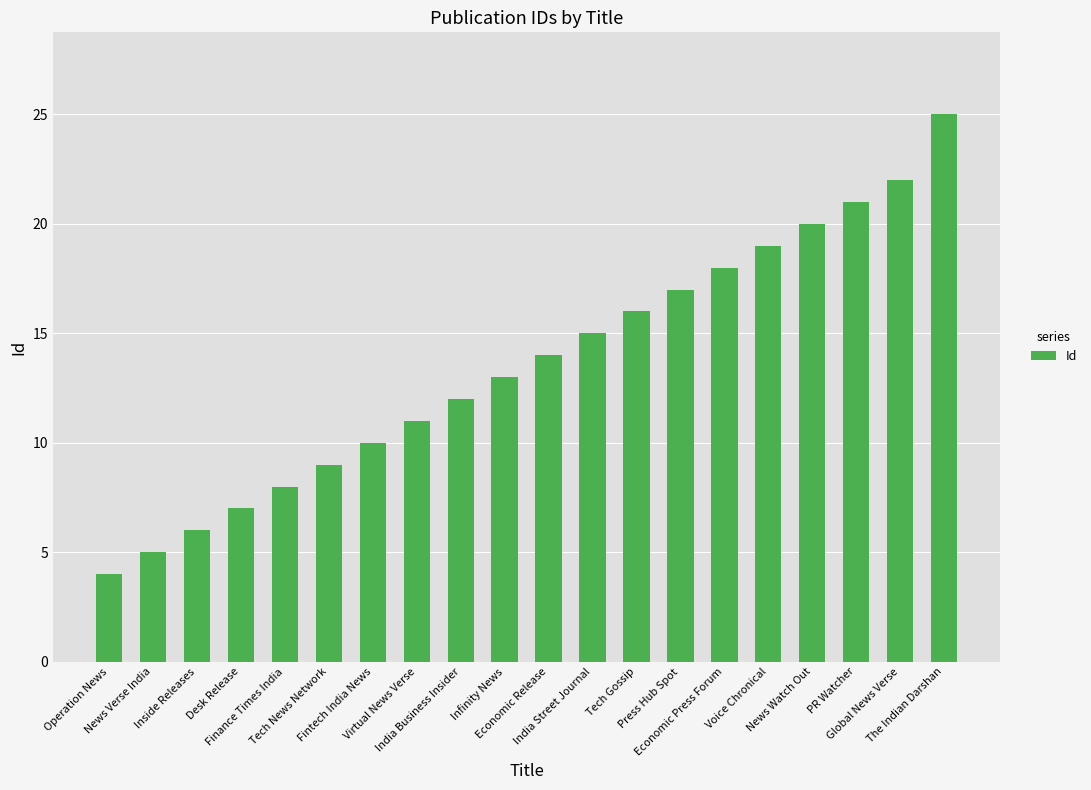

Which has a higher value, News Verse India or News Watch Out?

News Watch Out